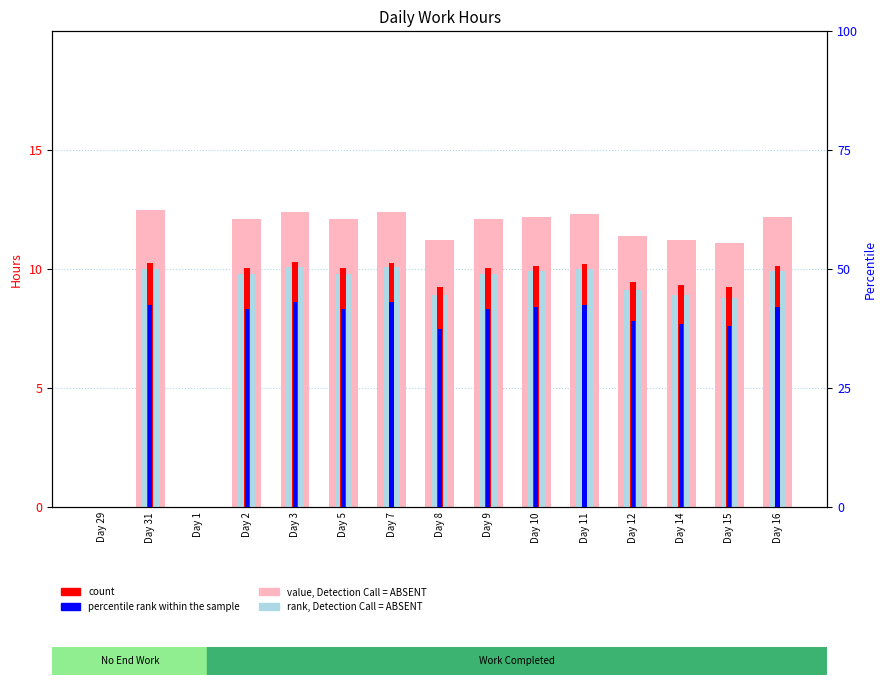

Reading left to right, list all the values displayed in this chart.

value, Detection Call = ABSENT: 0.0	12.5	0.0	12.1	12.4	12.1	12.4	11.2	12.1	12.2	12.3	11.4	11.2	11.1	12.2
rank, Detection Call = ABSENT: 0.0	10.0	0.0	9.8	10.1	9.8	10.1	8.9	9.8	9.9	10.0	9.1	8.9	8.8	9.9
count: 0.0	10.2	0.0	10.1	10.3	10.0	10.3	9.2	10.0	10.1	10.2	9.5	9.3	9.3	10.1
percentile rank within the sample: 0.0	8.5	0.0	8.3	8.6	8.3	8.6	7.5	8.3	8.4	8.5	7.8	7.7	7.6	8.4